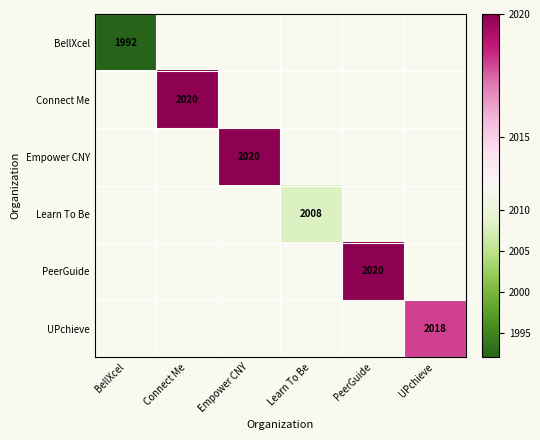

Rank the categories by BellXcel value from lowest to highest.

BellXcel, Connect Me, Empower CNY, Learn To Be, PeerGuide, UPchieve